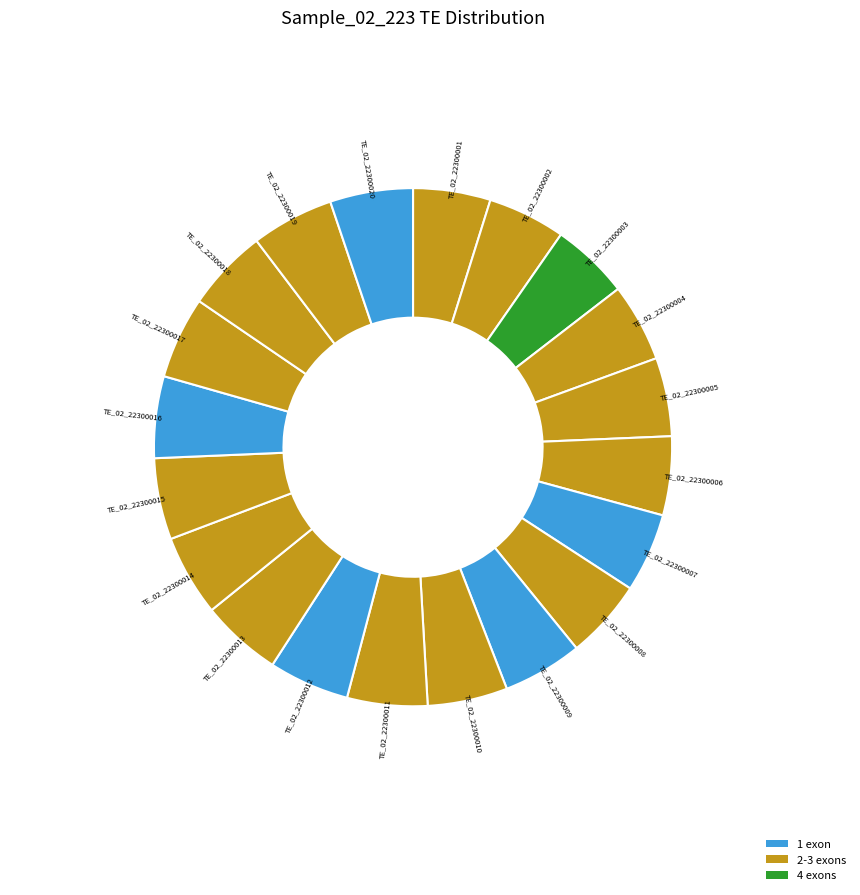

What is the ratio of the value at TE_02_22300017 to the value at TE_02_22300020?

1.0